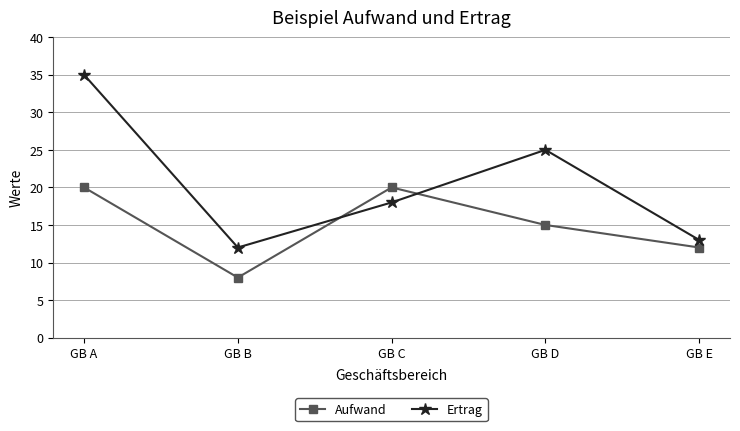

What is the spread (max minus min) of values at GB A?

15